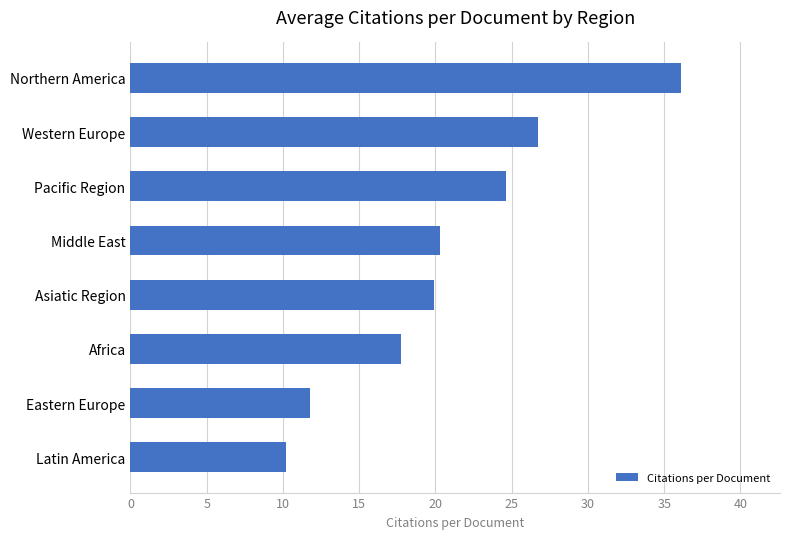

What is the average value?

20.9